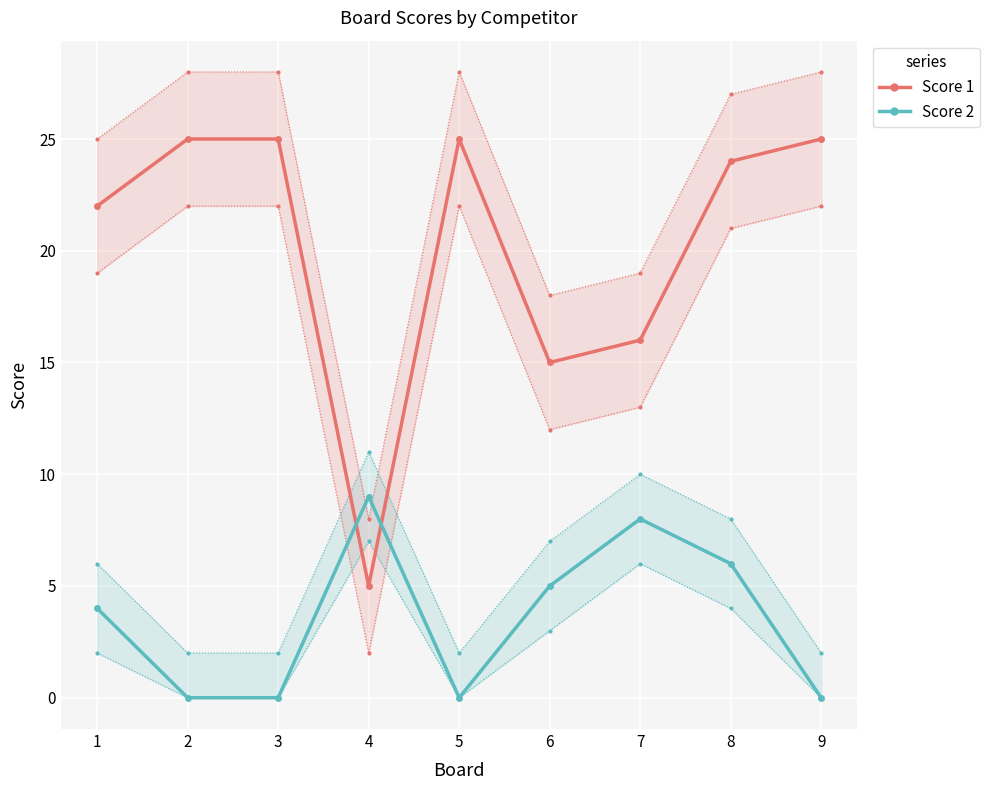

The value of Score 1 at 5 is 25. True or false?

True